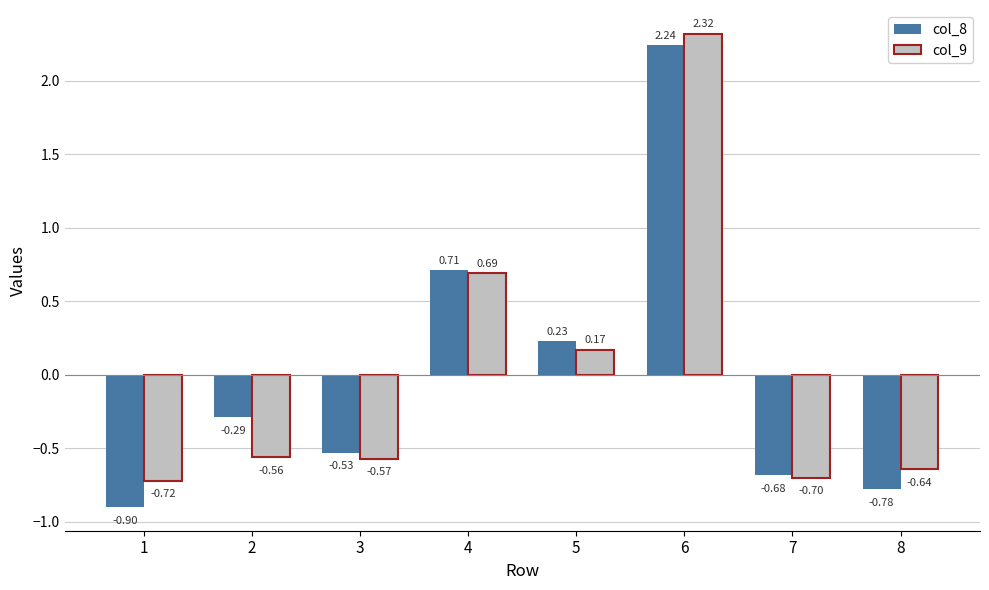

At which category is the sum across all series the highest?

6